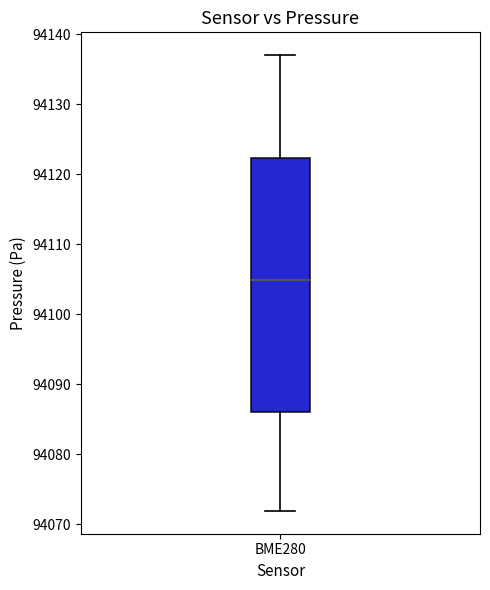

Transcribe this box plot: give where the median line is, the range the box spans, and where the two whiskers end, as read against the y-axis. The values are not printed on the chart, so give them approximately, as read against the axis.

median 94105, box 94086 to 94122, whiskers 94072 to 94137